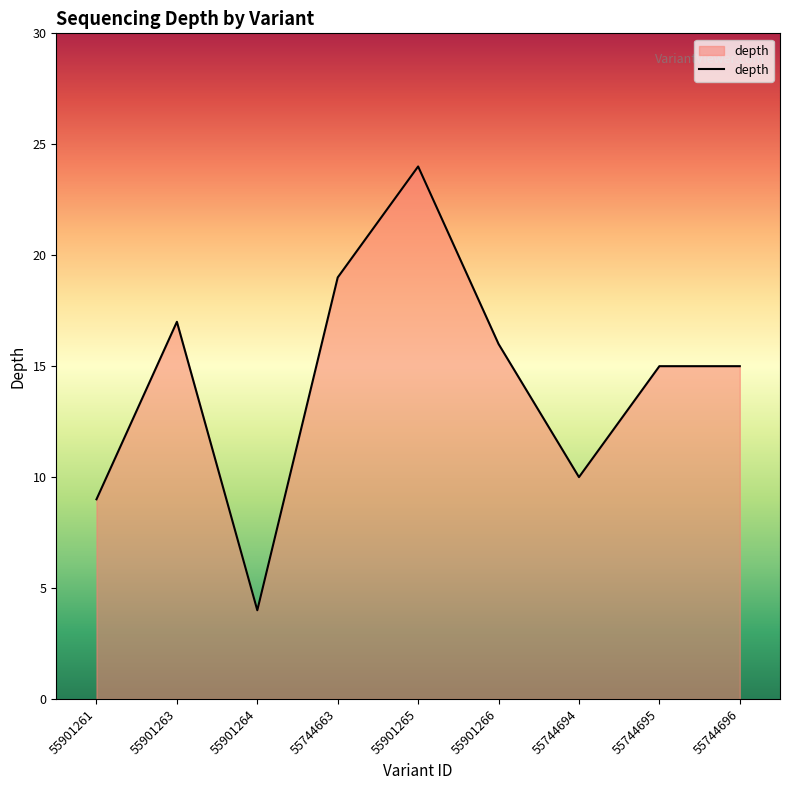

What is the difference between the values at 55744696 and 55744694?

5